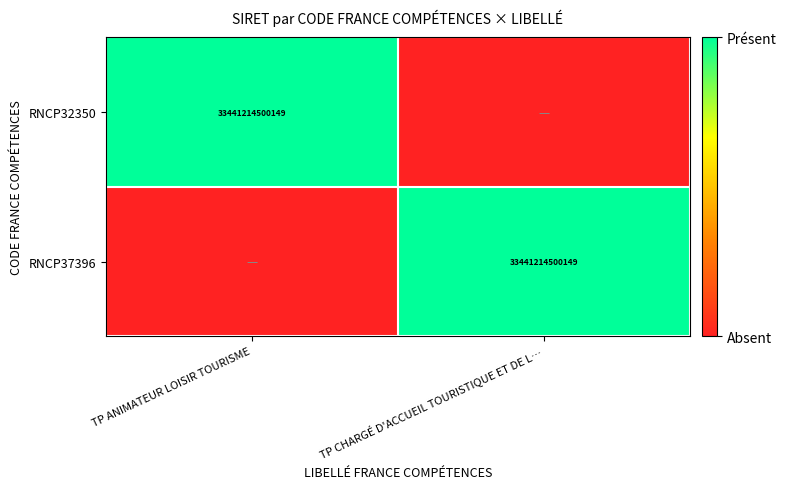

Is it true that RNCP37396 equals 0 at TP CHARGÉ D'ACCUEIL TOURISTIQUE ET DE L…?

False